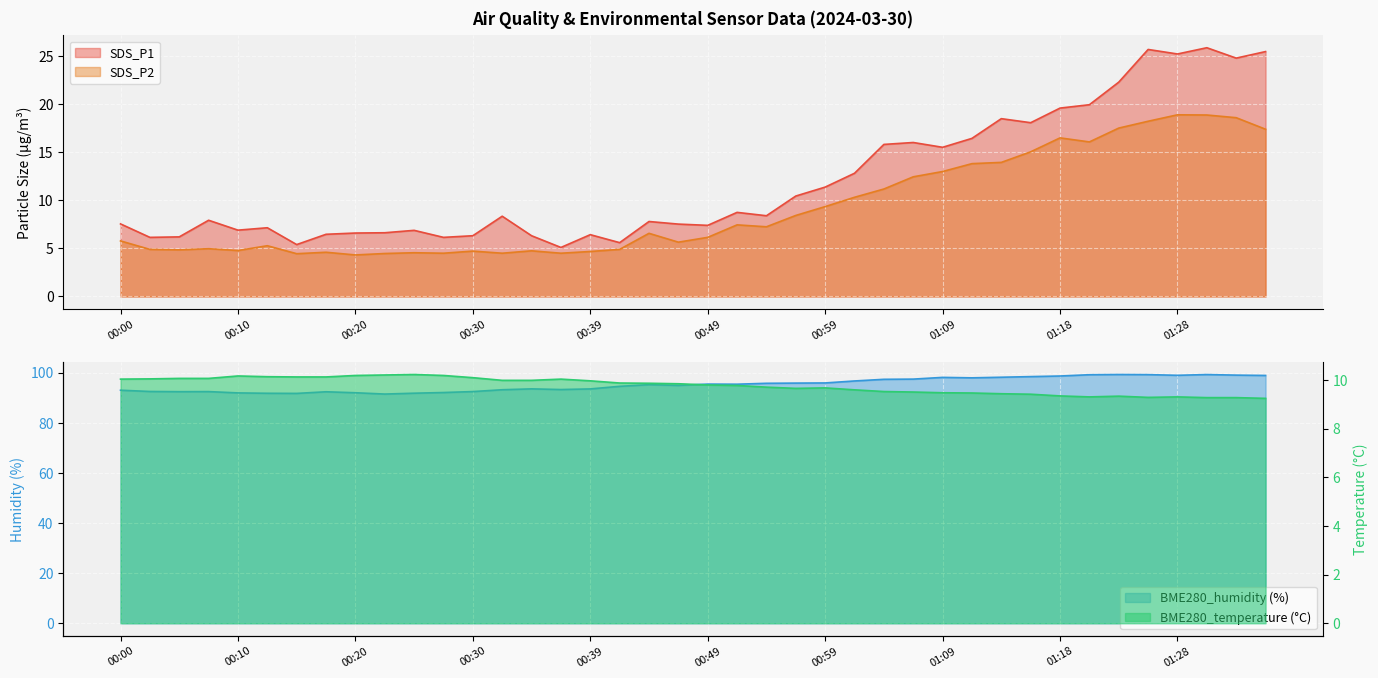

List the series in order of their peak value, lowest first.

BME280_temperature, SDS_P2, SDS_P1, BME280_humidity